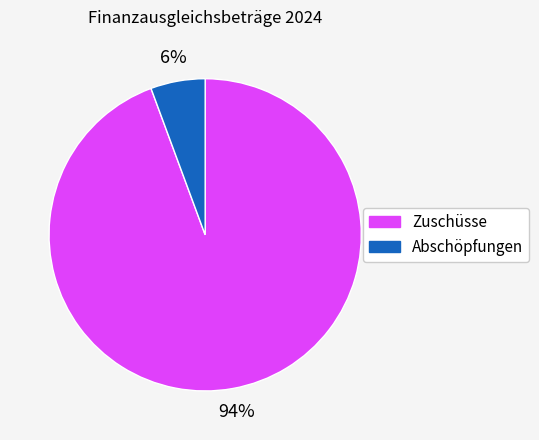

To the nearest percent, what is the combined percentage of Abschöpfungen and Zuschüsse?

100%